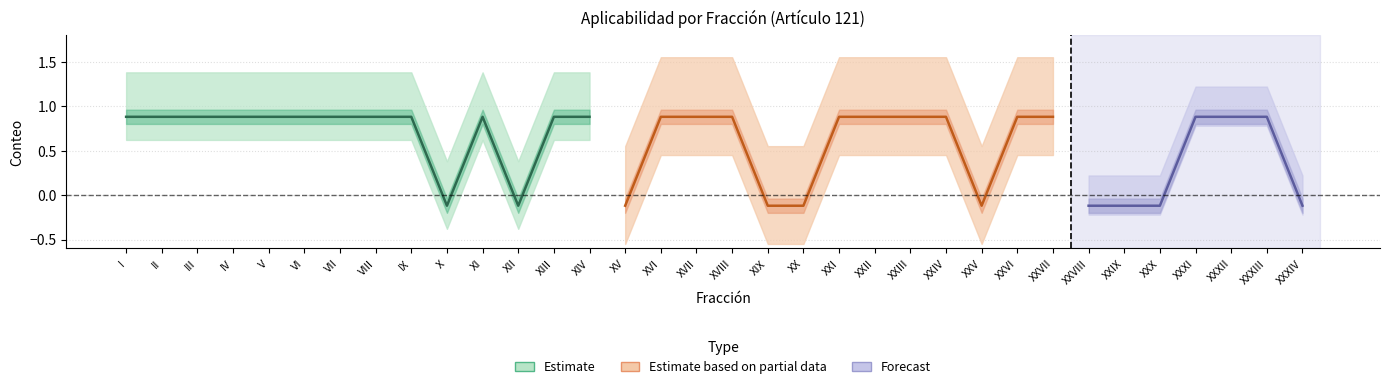

What is the label of the 27th point from the left?

XXVII